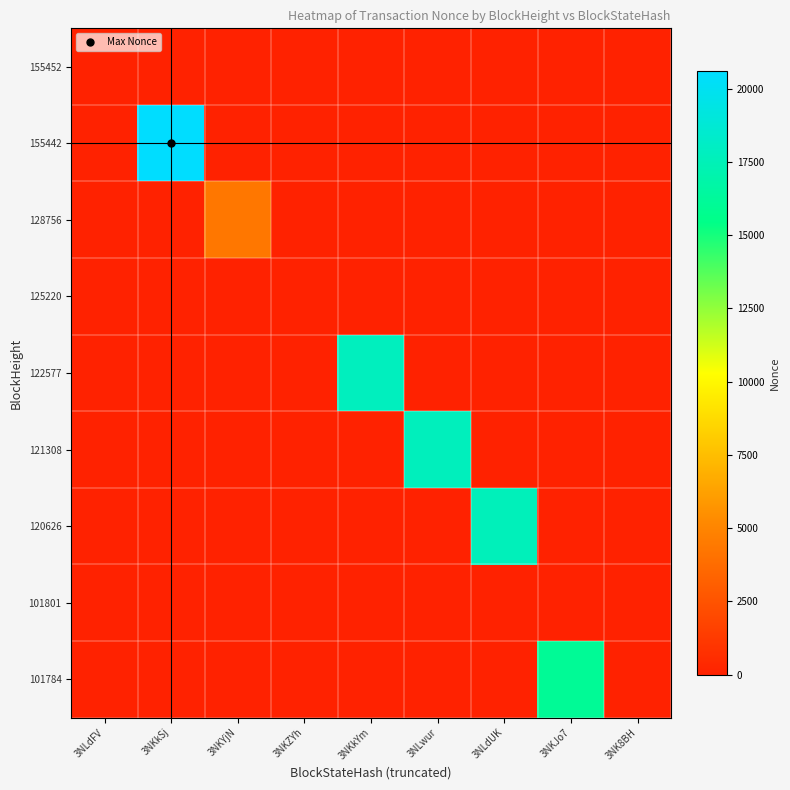

Reading right to left, extract all data points from this chart.

155452: 3NK8BH=0	3NKJo7=0	3NLdUK=0	3NLwur=0	3NKkYm=0	3NKZYh=0	3NKYjN=0	3NKkSj=0	3NLdFV=2
155442: 3NK8BH=0	3NKJo7=0	3NLdUK=0	3NLwur=0	3NKkYm=0	3NKZYh=0	3NKYjN=0	3NKkSj=20591	3NLdFV=0
128756: 3NK8BH=0	3NKJo7=0	3NLdUK=0	3NLwur=0	3NKkYm=0	3NKZYh=0	3NKYjN=4339	3NKkSj=0	3NLdFV=0
125220: 3NK8BH=0	3NKJo7=0	3NLdUK=0	3NLwur=0	3NKkYm=0	3NKZYh=1	3NKYjN=0	3NKkSj=0	3NLdFV=0
122577: 3NK8BH=0	3NKJo7=0	3NLdUK=0	3NLwur=0	3NKkYm=17777	3NKZYh=0	3NKYjN=0	3NKkSj=0	3NLdFV=0
121308: 3NK8BH=0	3NKJo7=0	3NLdUK=0	3NLwur=17708	3NKkYm=0	3NKZYh=0	3NKYjN=0	3NKkSj=0	3NLdFV=0
120626: 3NK8BH=0	3NKJo7=0	3NLdUK=17613	3NLwur=0	3NKkYm=0	3NKZYh=0	3NKYjN=0	3NKkSj=0	3NLdFV=0
101801: 3NK8BH=0	3NKJo7=0	3NLdUK=0	3NLwur=0	3NKkYm=0	3NKZYh=0	3NKYjN=0	3NKkSj=0	3NLdFV=0
101784: 3NK8BH=0	3NKJo7=16056	3NLdUK=0	3NLwur=0	3NKkYm=0	3NKZYh=0	3NKYjN=0	3NKkSj=0	3NLdFV=0